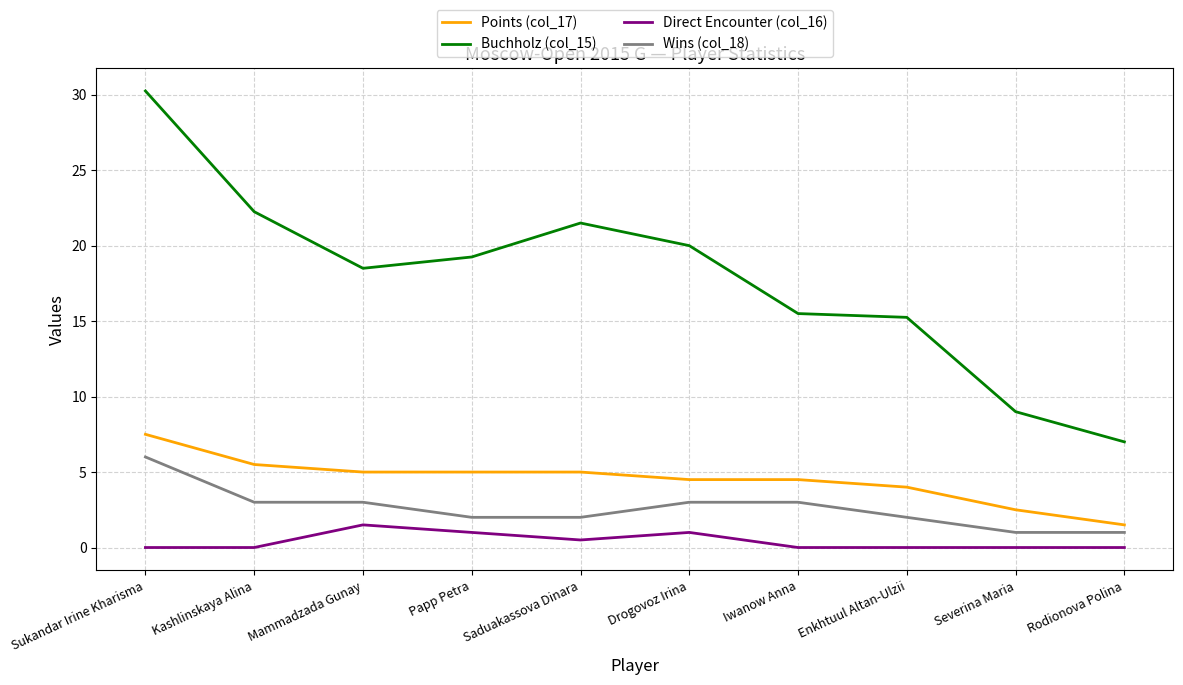

What is the difference between the second highest and second lowest values in the Points (col_17) series?

3.0